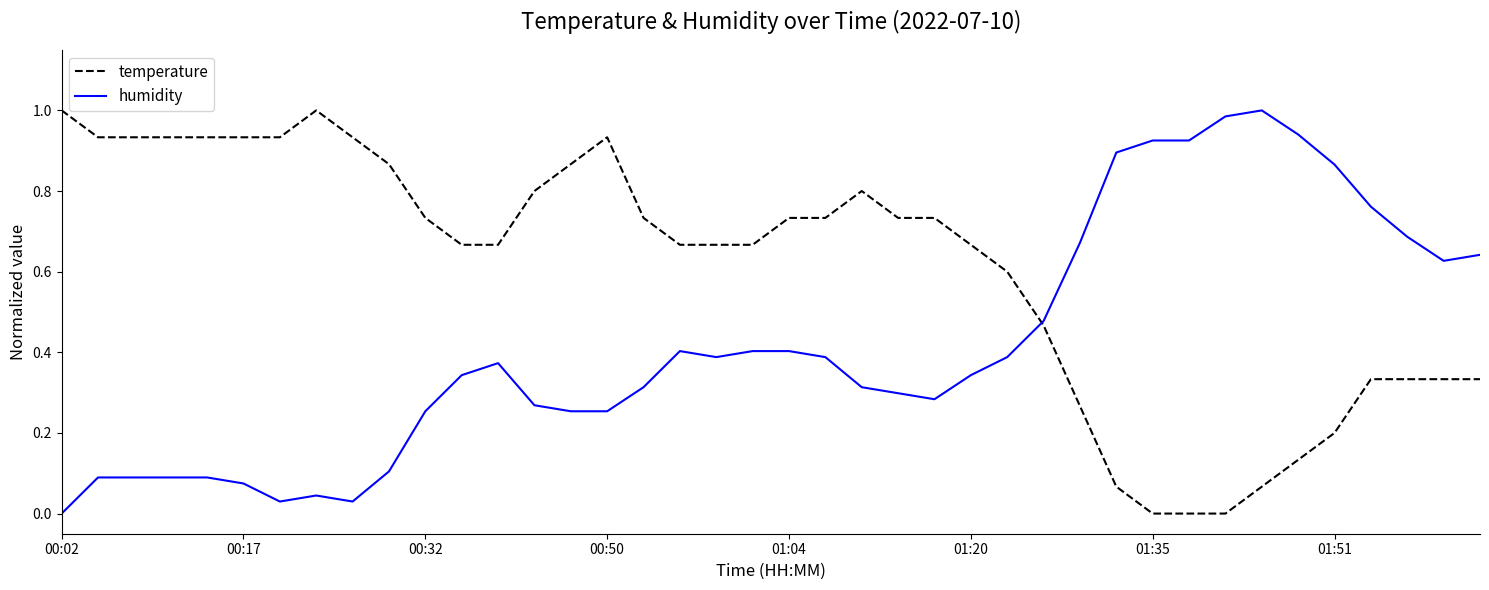

Which series has the largest total across all categories?

temperature